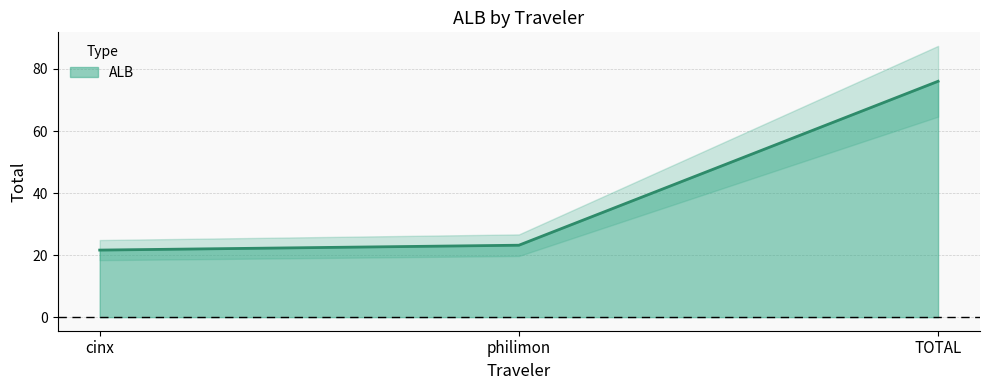

What position from the left is philimon?

2